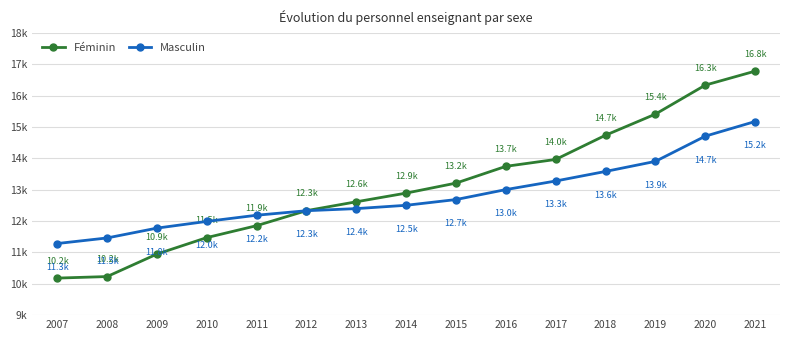

Which series has the largest range (max minus min)?

Féminin